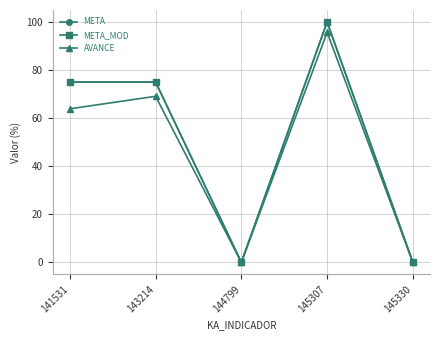

True or false: META has a value of 75.0 at 143214.

True